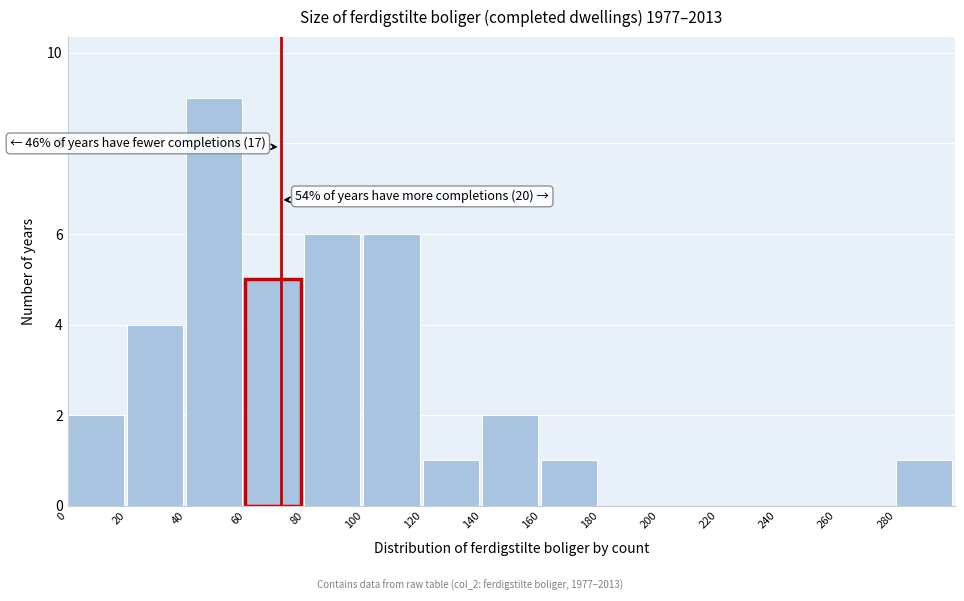

Which range on the x-axis has the tallest bar?

40 to 60